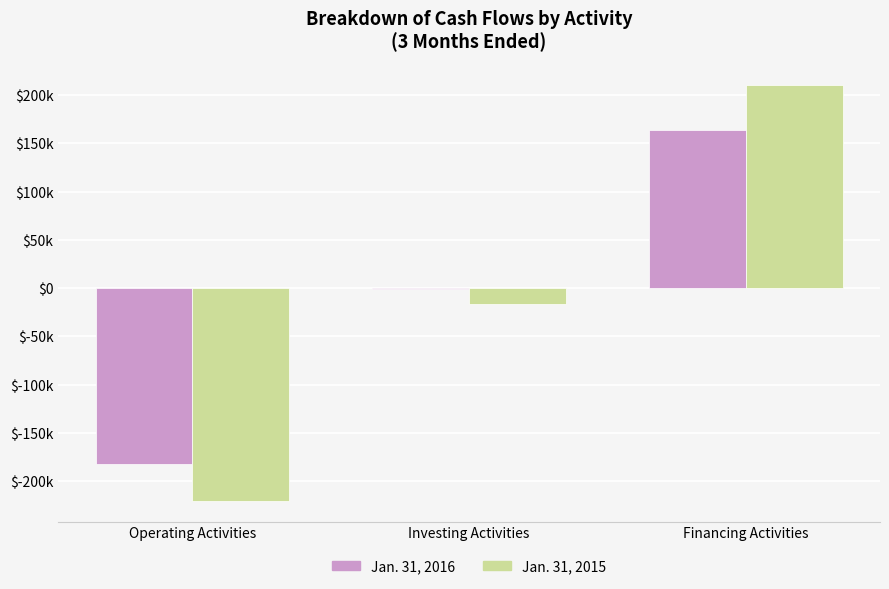

Which series has the widest spread of values?

Jan. 31, 2015